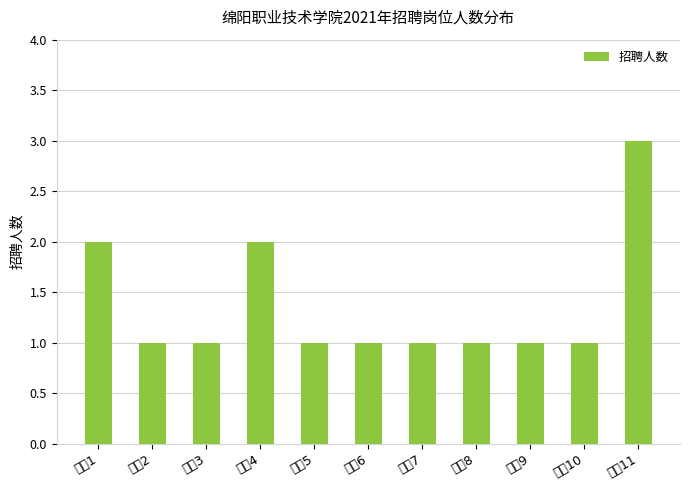

What is the average value?

1